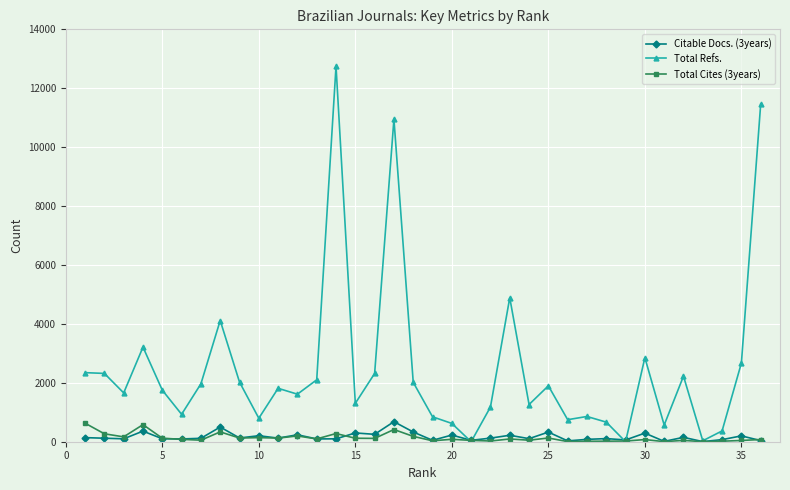

Which series has the largest total across all categories?

Total Refs.